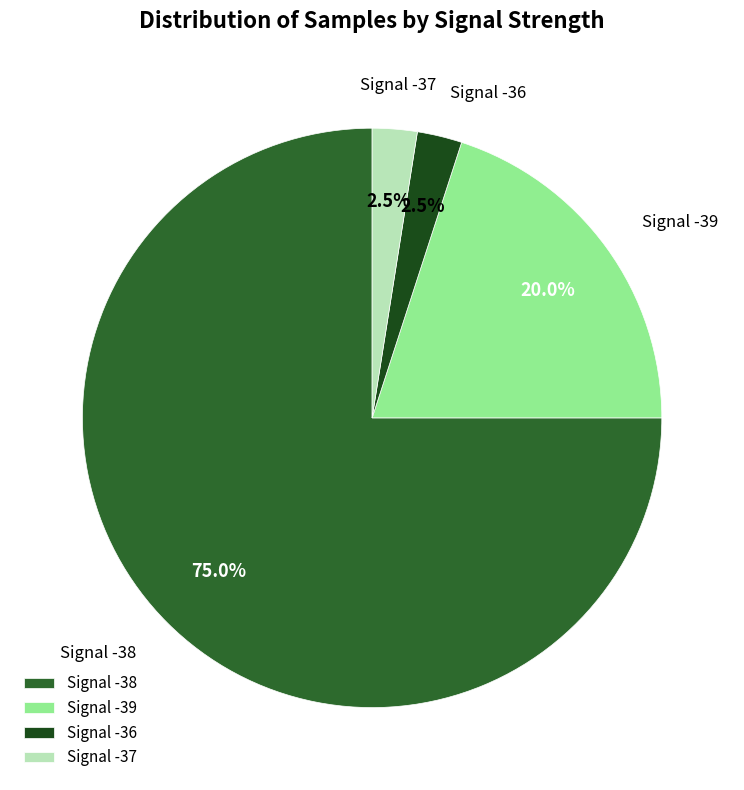

Is there a majority slice in this chart?

Yes